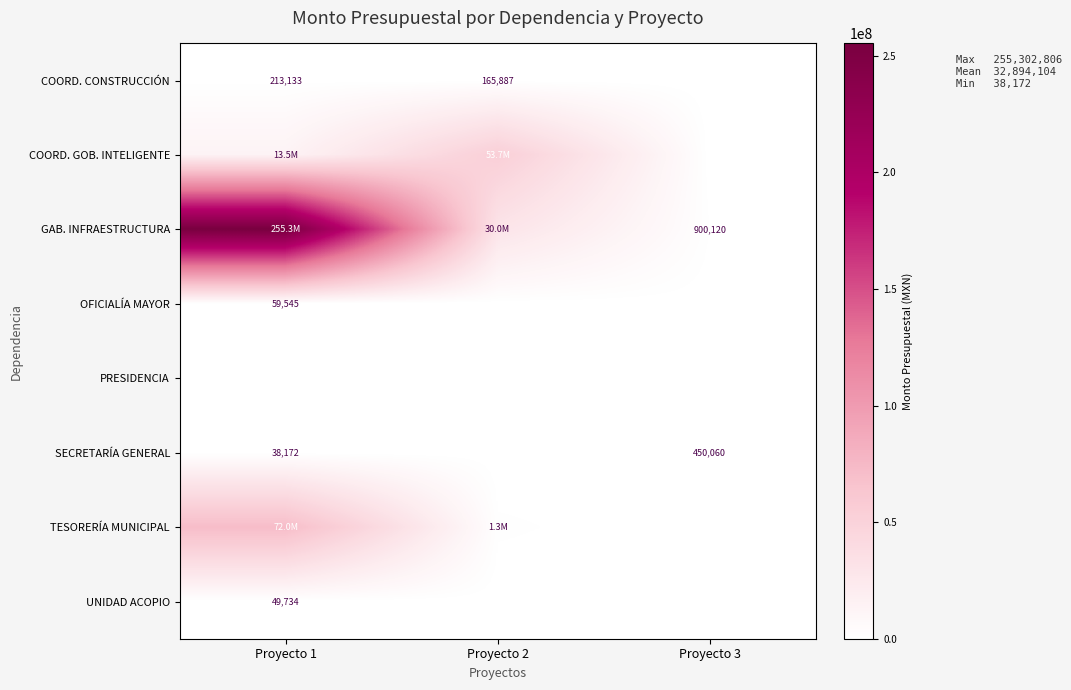

At how many categories does at least one series exceed 149302784?

1